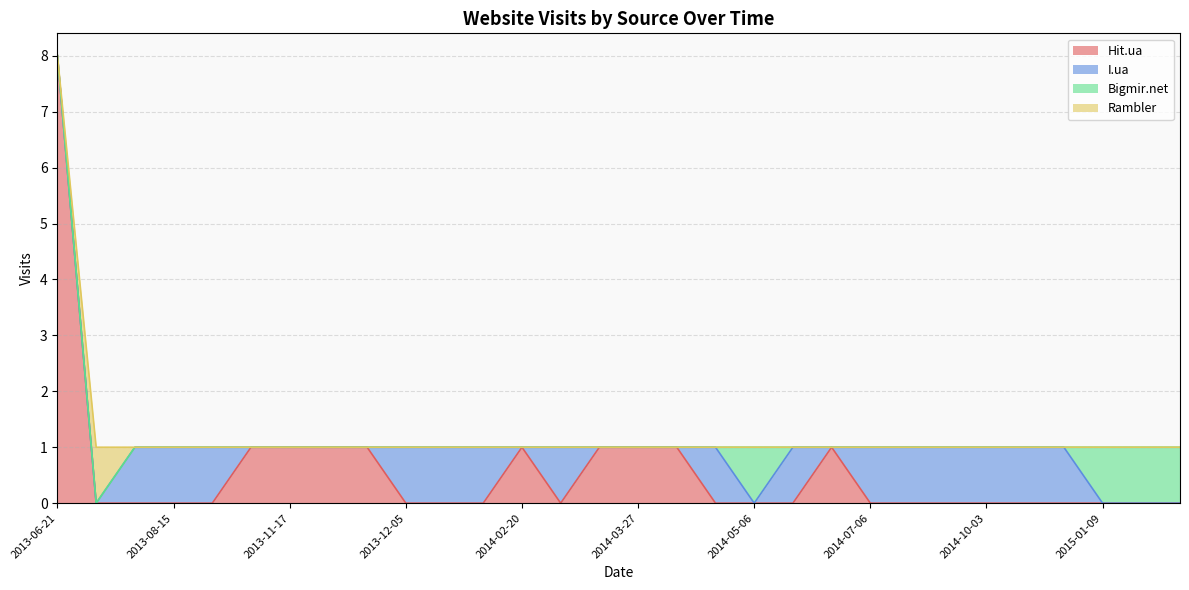

What are all the series names shown in the legend?

Hit.ua, I.ua, Bigmir.net, Rambler